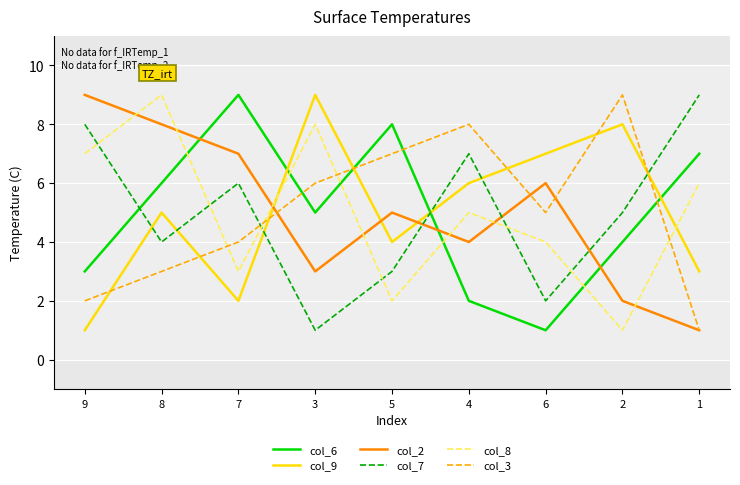

What is the greatest value displayed?

9